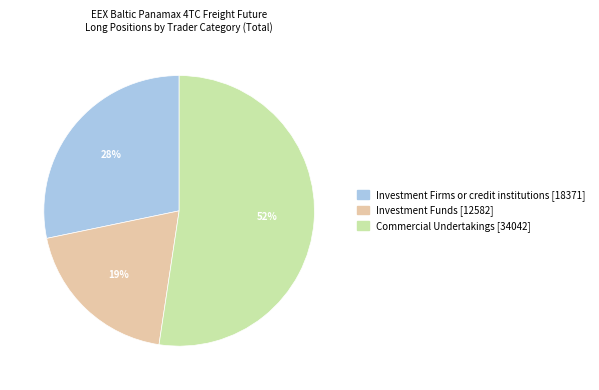

Count the number of slices in the pie.

3